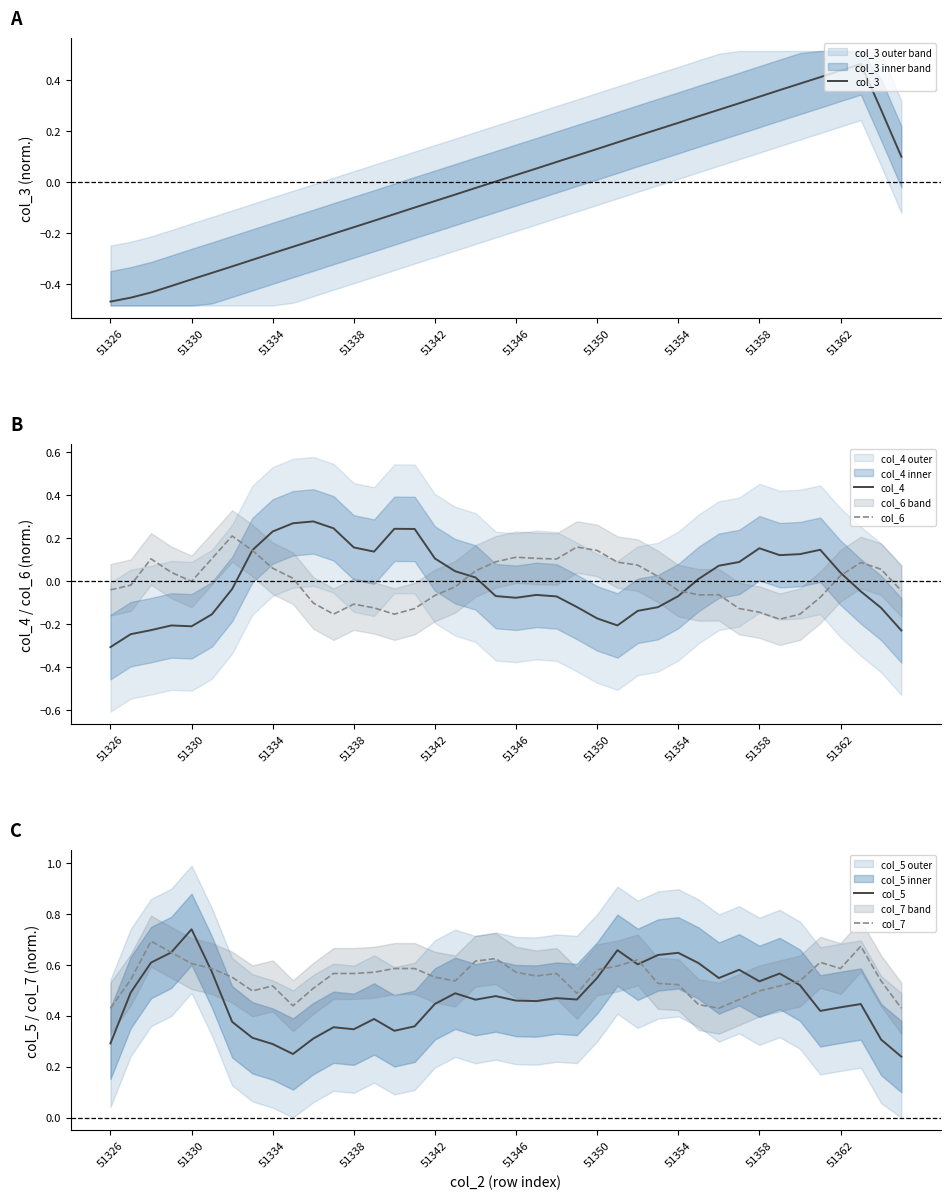

What is the lowest value of the col_4 series?

-0.3